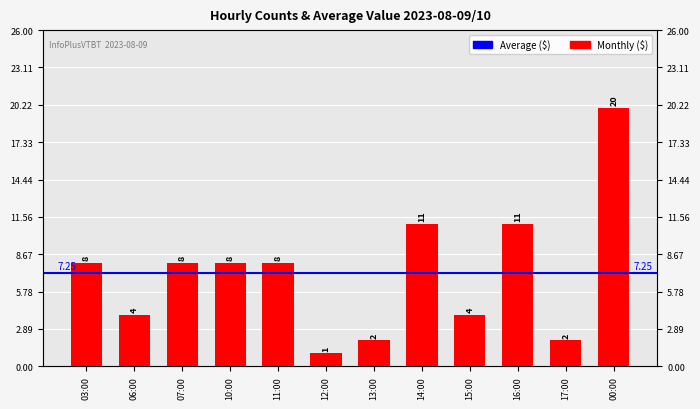

List the labels in order of value, largest first.

00:00, 14:00, 16:00, 03:00, 07:00, 10:00, 11:00, 06:00, 15:00, 13:00, 17:00, 12:00